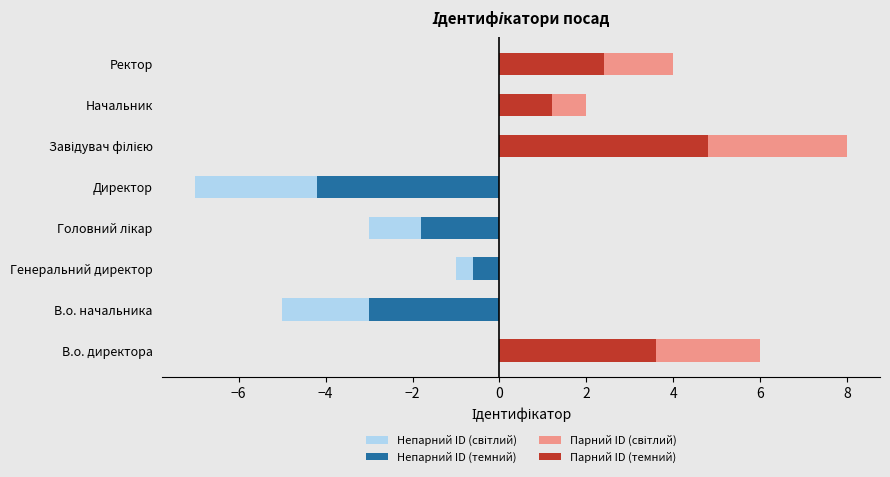

At how many categories does at least one series exceed 3?

3